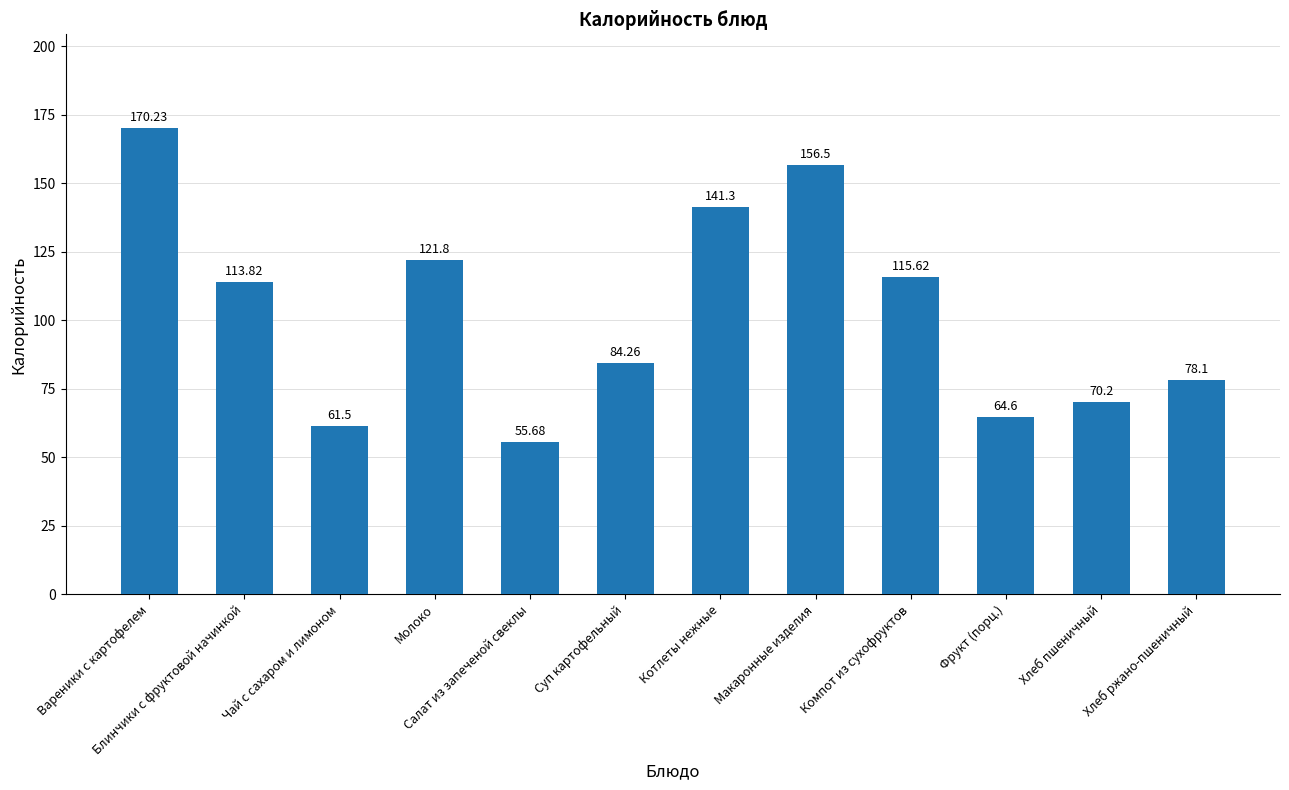

What is the minimum value shown in the chart?

55.7